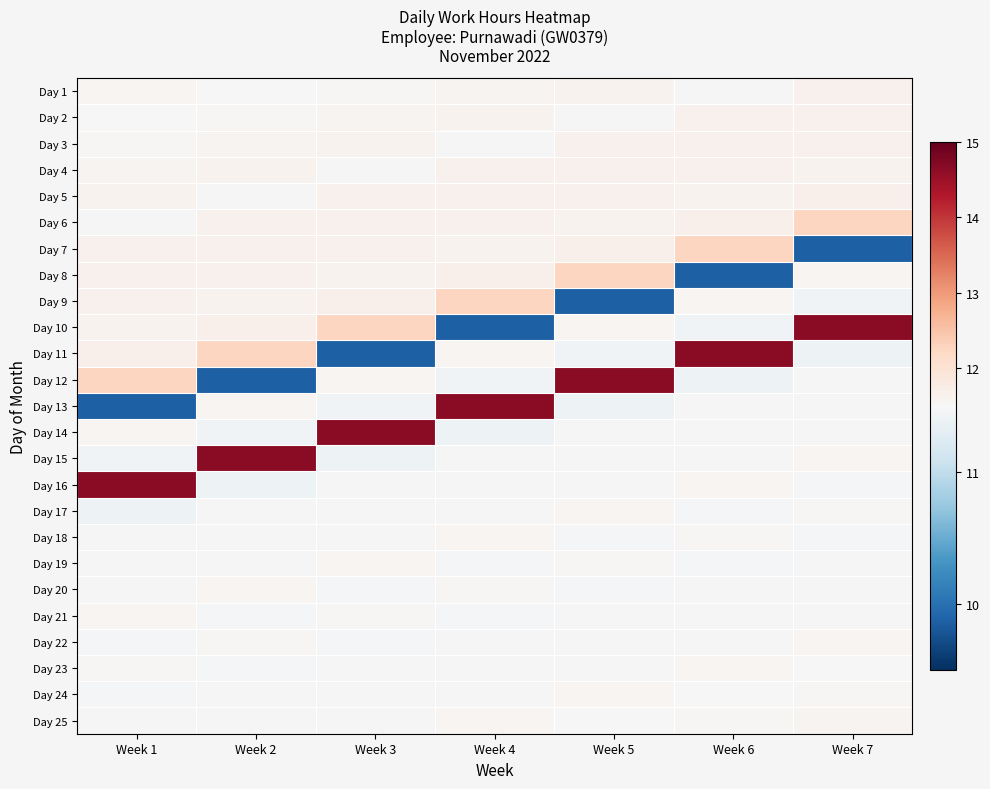

Which category has the lowest value across all series?

Week 7